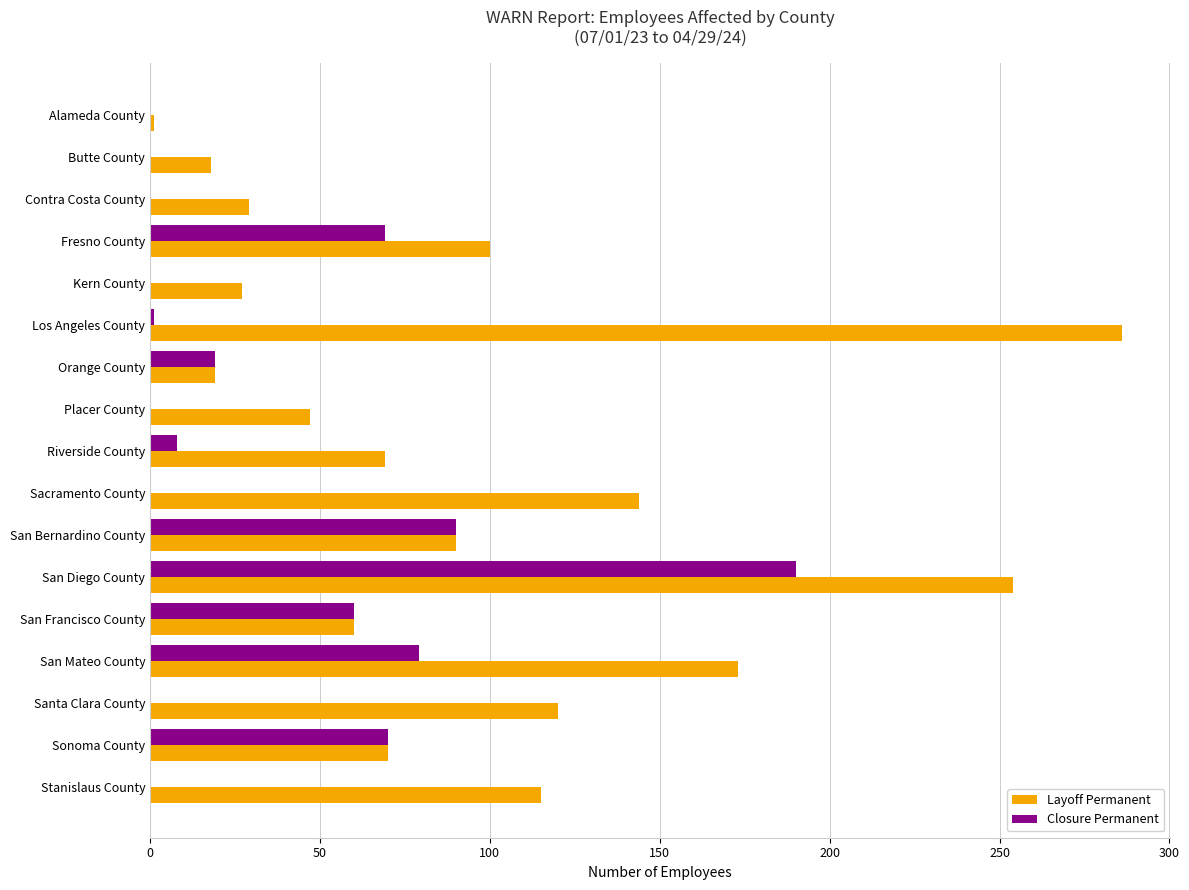

Which label corresponds to the largest value in the chart?

Los Angeles County